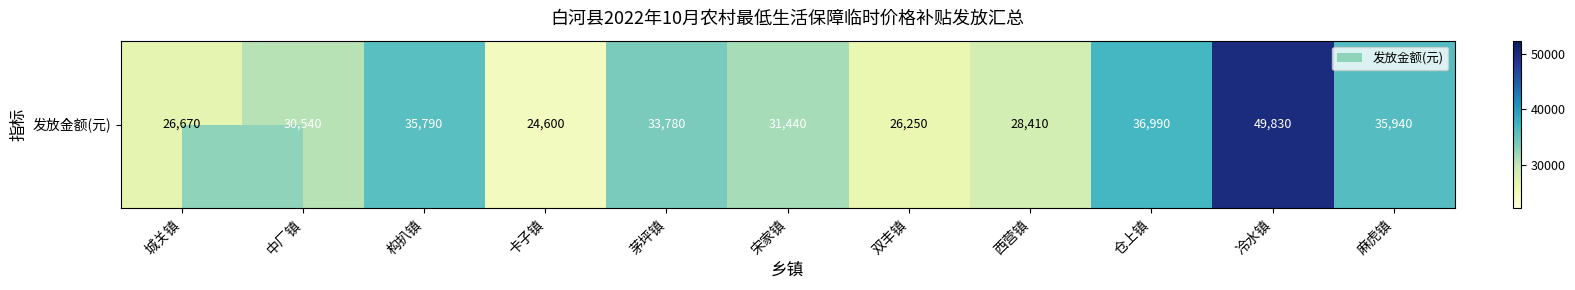

The chart shows a value of 33780 at 茅坪镇. True or false?

True